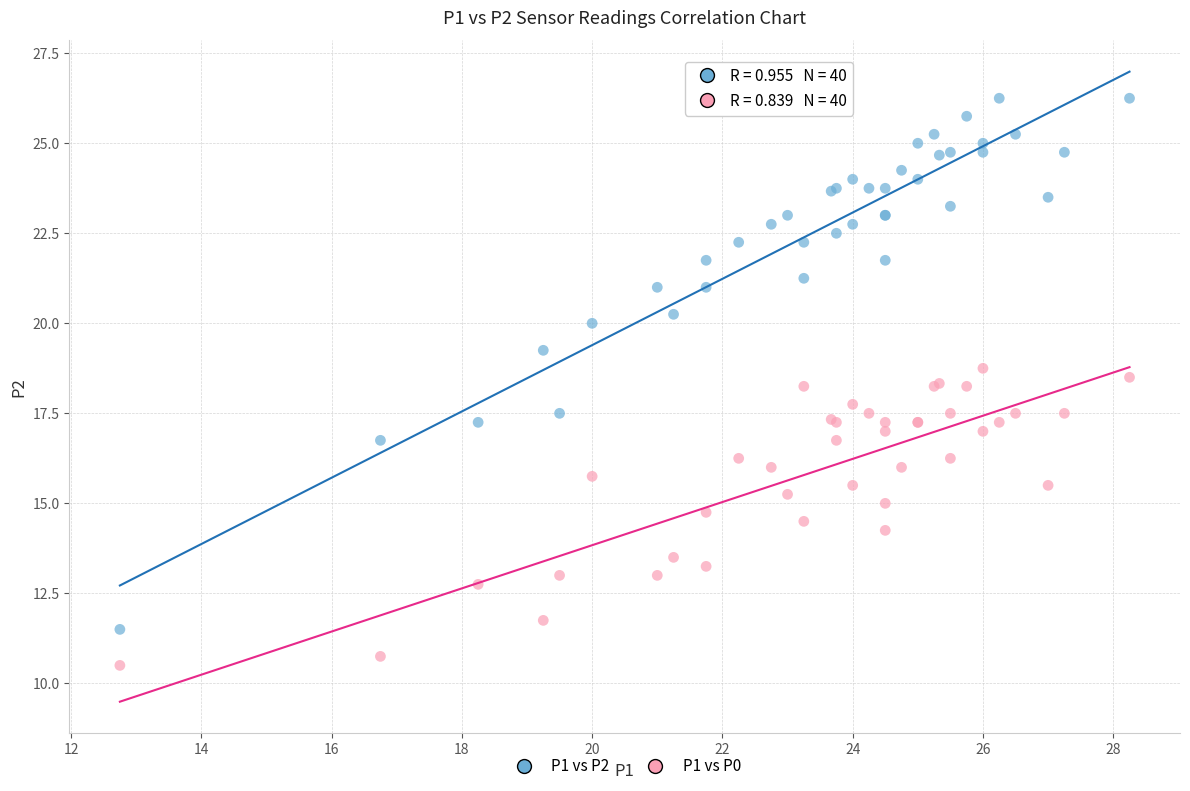

Which series contains the highest Y value?

P1 vs P2